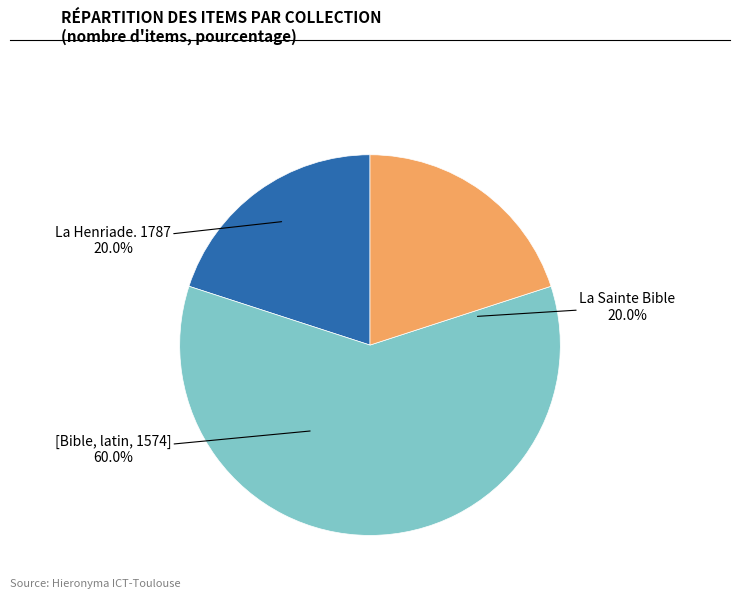

Is it true that Songe de Jacob. is 0% of the pie?

True